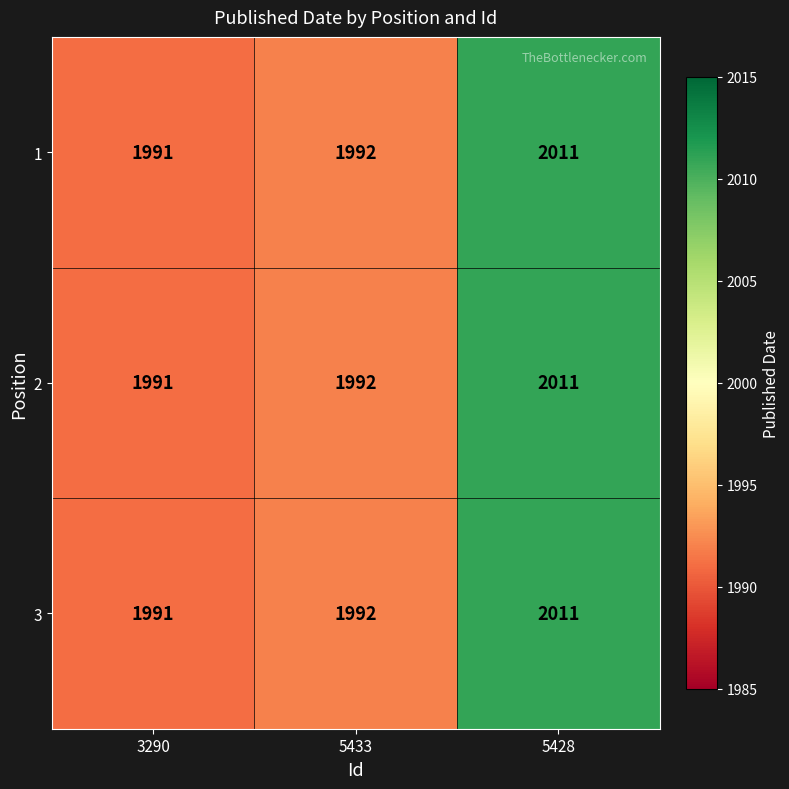

What is the sum of all 2 values?

5994